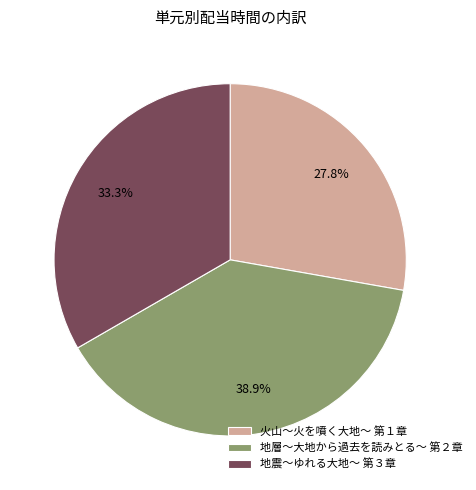

What percentage is NOT represented by 火山～火を噴く大地～ 第１章?

72.2%